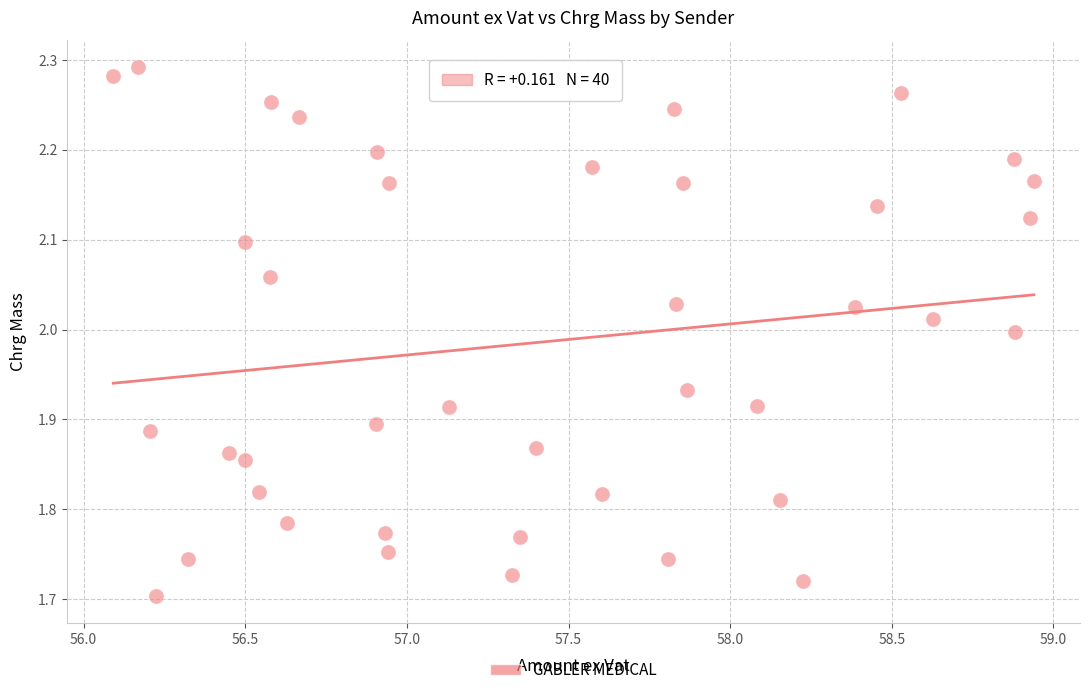

What is the range of X values (max minus min)?

2.8